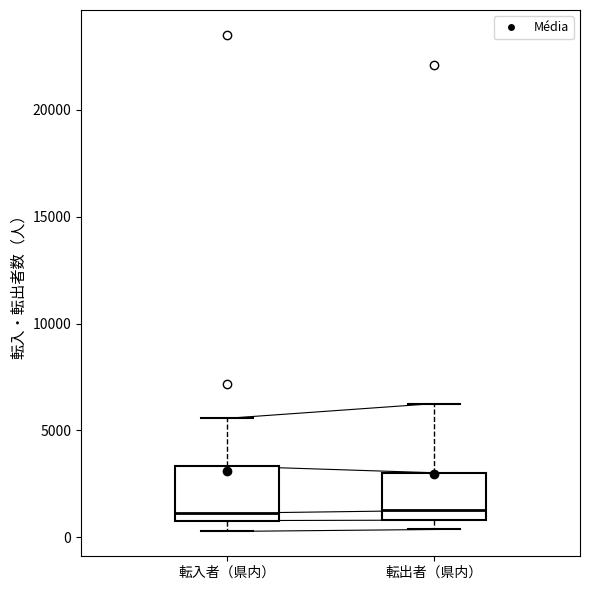

Reading left to right, read every box against the y-axis: the position of its median line, the range the box covers, and the ends of its whiskers. The values are not printed on the chart, so give them approximately, as read against the axis.

転入者（県内）: median 1000 (just above the box's lower edge), box 1000 to 3500, whiskers 500 to 5500
転出者（県内）: median 1500, box 1000 to 3000, whiskers 500 to 6500